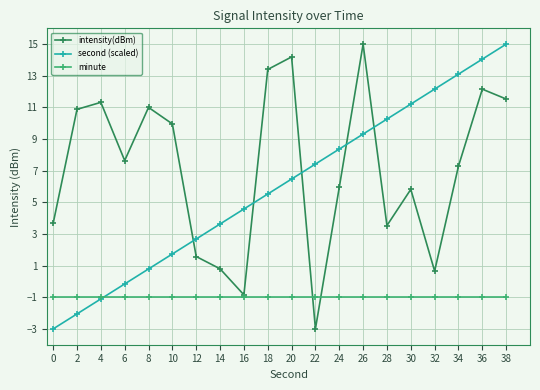

How many lines are shown in the chart?

3